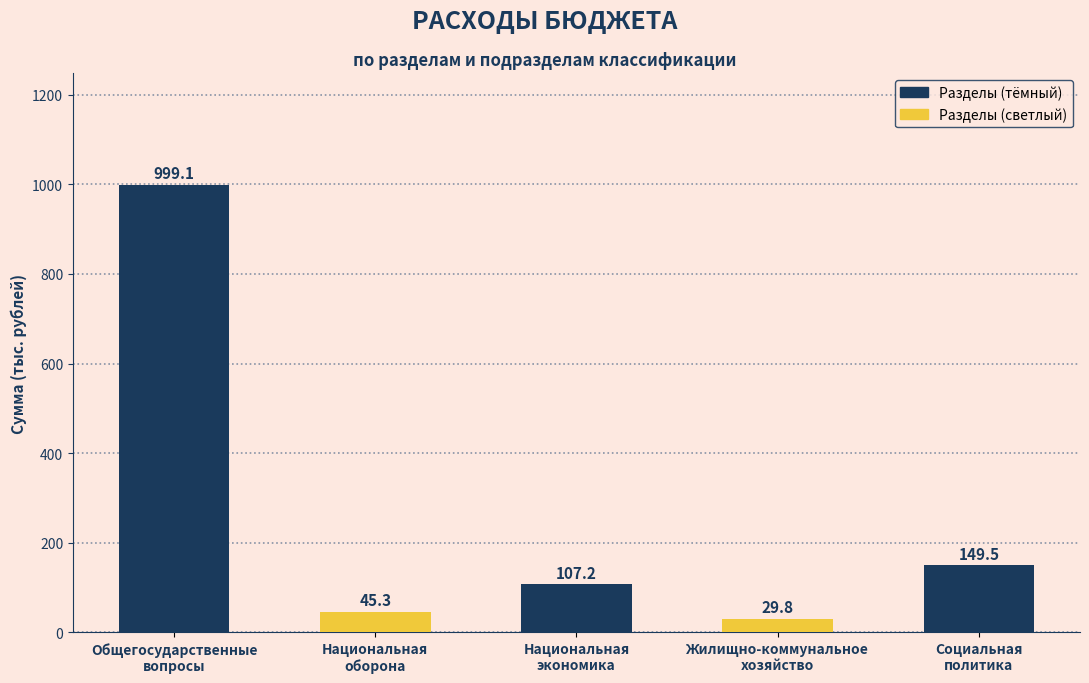

Which has a higher value, Социальная
политика or Общегосударственные
вопросы?

Общегосударственные
вопросы